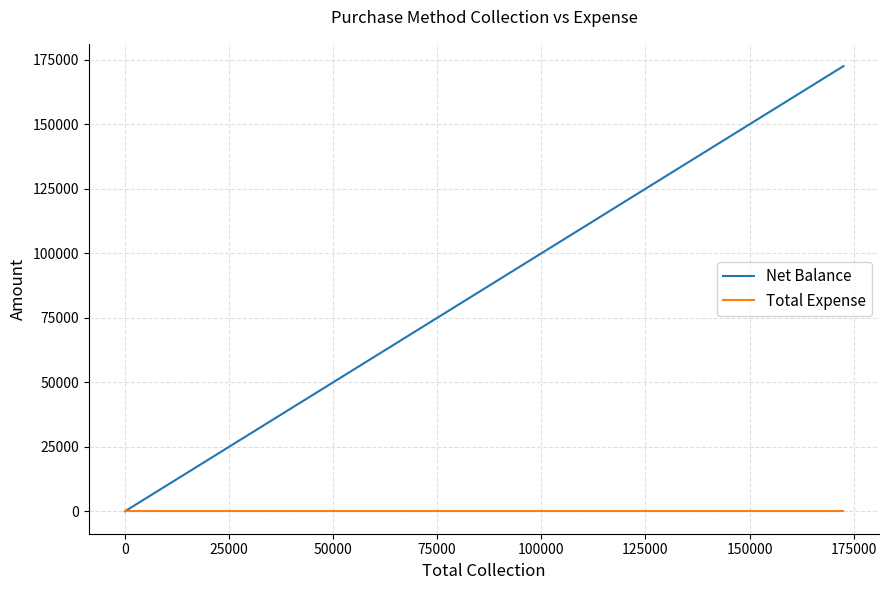

How many values in Net Balance are above zero?

4